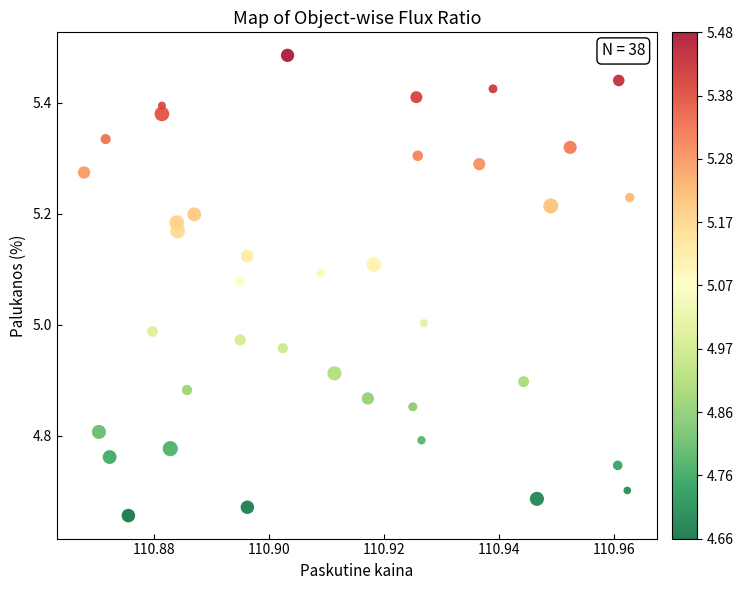

How many points are shown in the scatter plot?

38